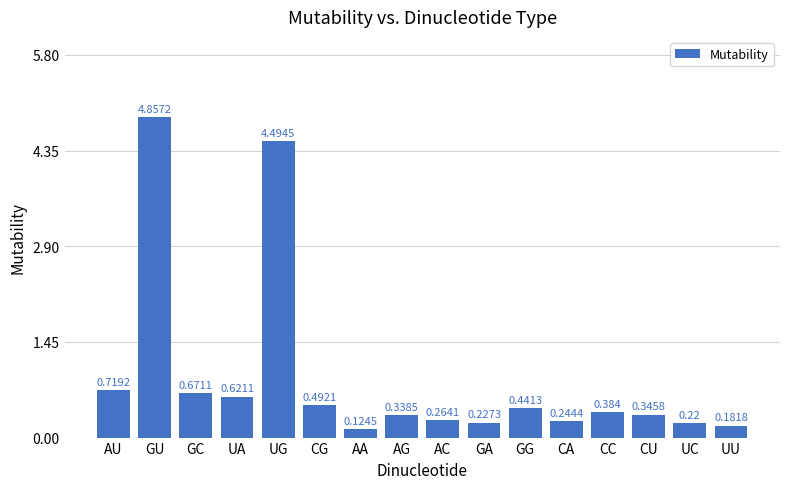

Which label corresponds to the largest value in the chart?

GU